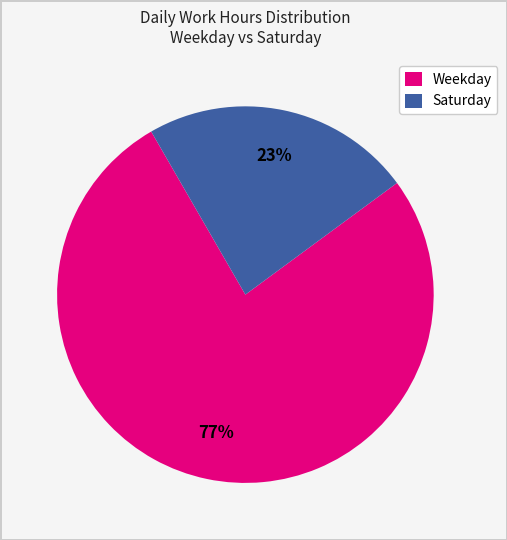

To the nearest percent, what is the difference between the largest and smallest slice percentages?

54%